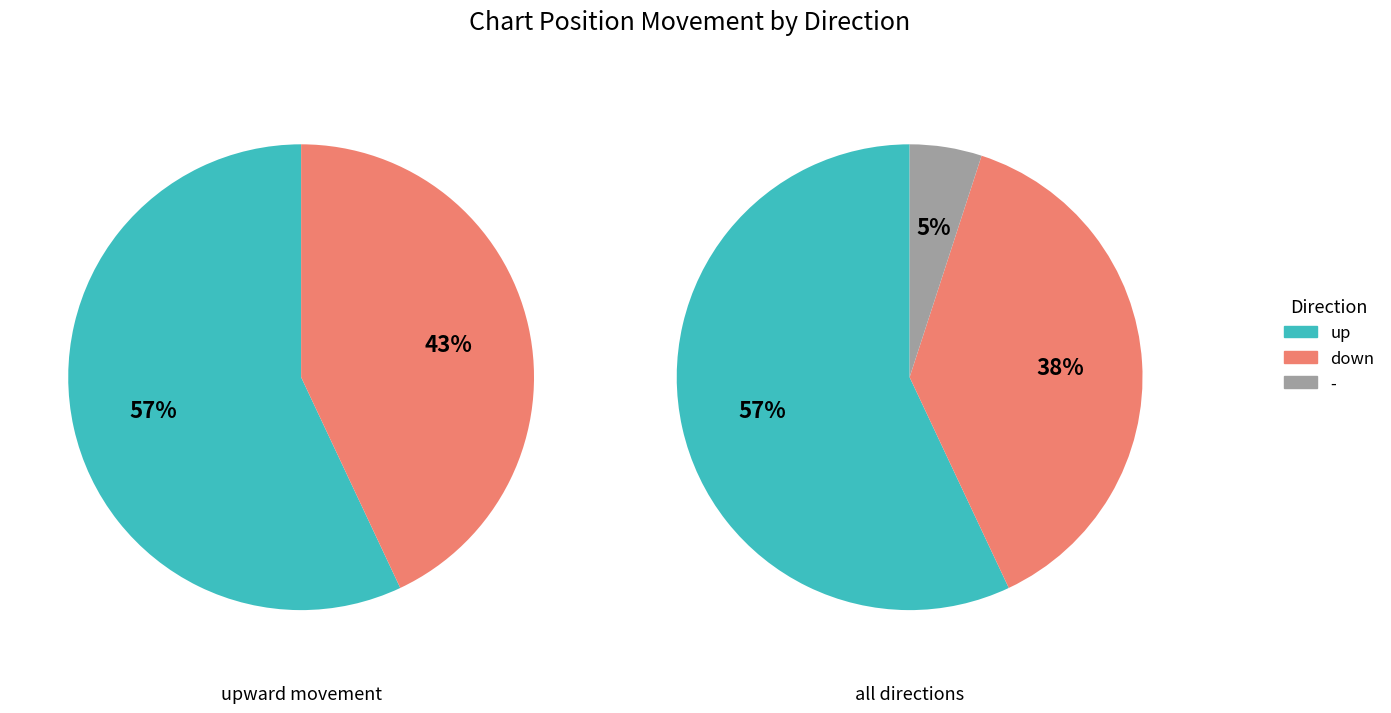

What percentage do - and down together represent?

43.0%